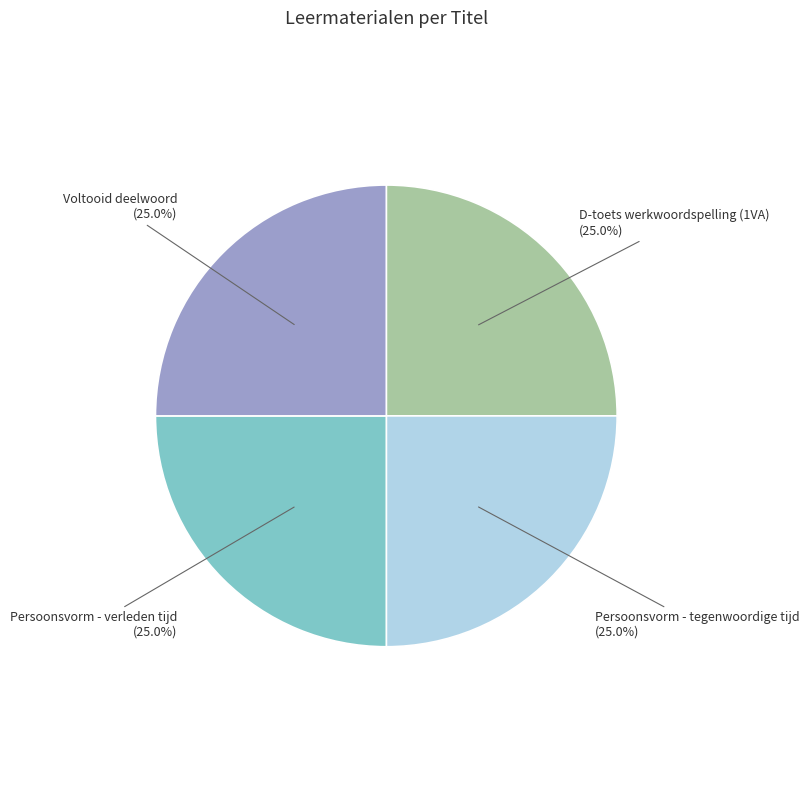

Does Voltooid deelwoord account for over 50% of the chart?

No